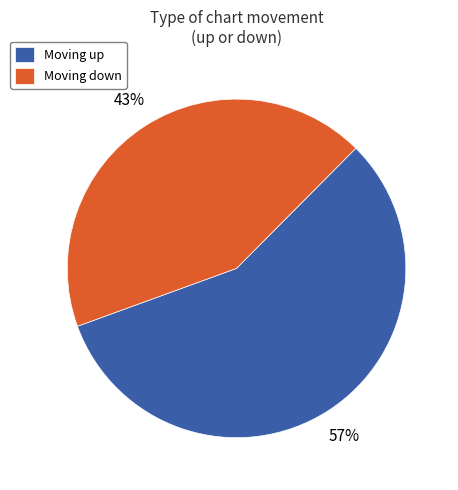

Is it true that Moving up is 72% of the pie?

False